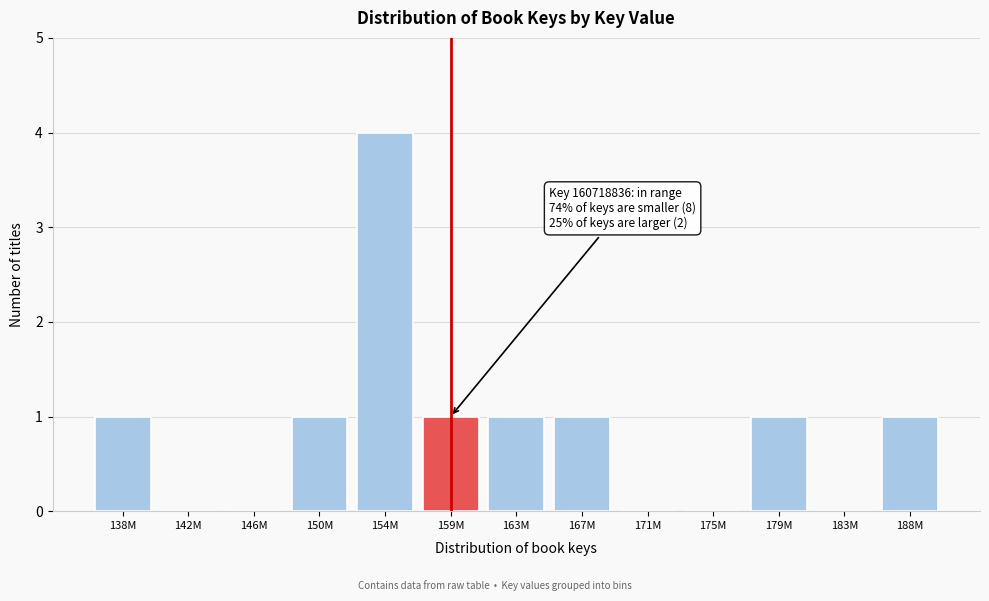

Reading left to right, transcribe all the data shown in this chart.

138M=1	142M=0	146M=0	150M=1	154M=4	159M=1	163M=1	167M=1	171M=0	175M=0	179M=1	183M=0	188M=1